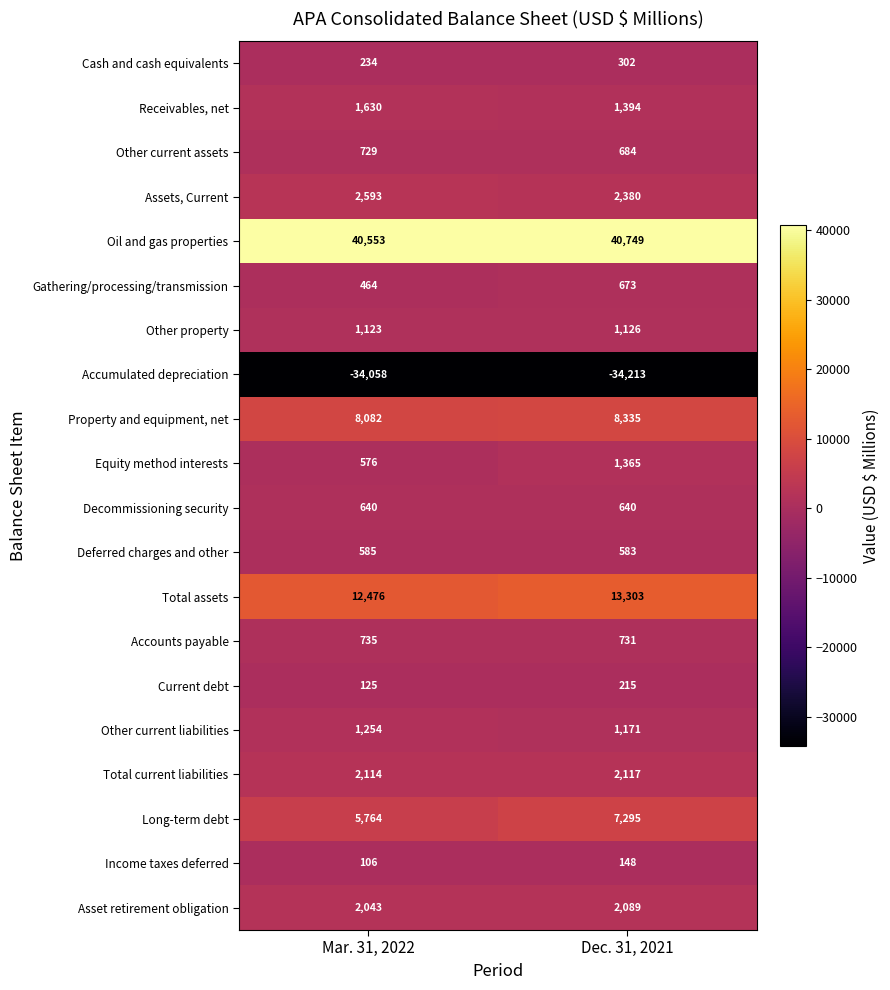

Which label corresponds to the largest value in the chart?

Dec. 31, 2021